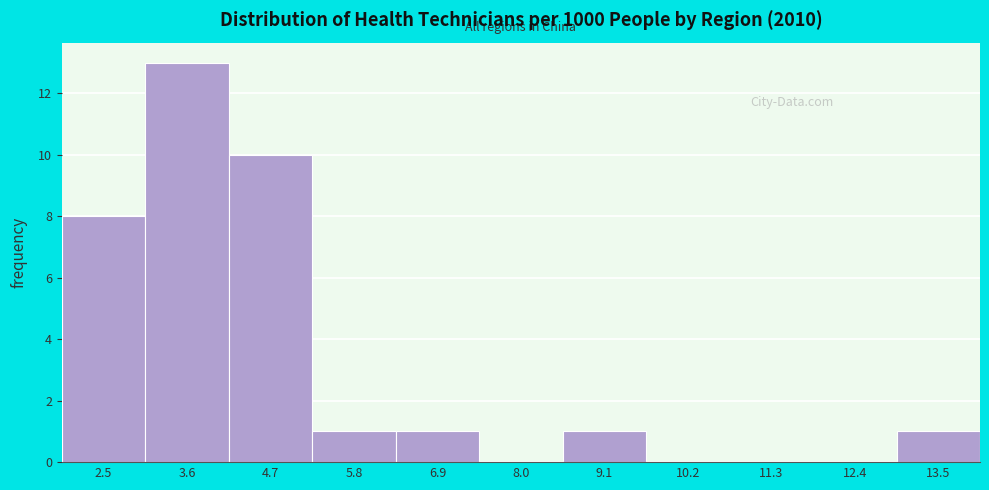

Reading left to right, what are all the values shown in this chart?

2.5=8	3.6=13	4.7=10	5.8=1	6.9=1	8.0=0	9.1=1	10.2=0	11.3=0	12.4=0	13.5=1